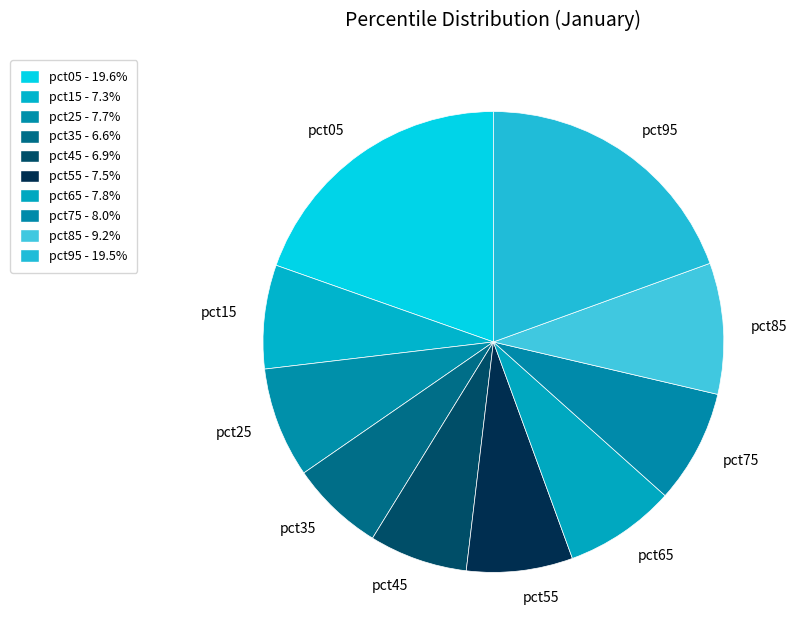

True or false: pct75 accounts for 20% of the total.

False